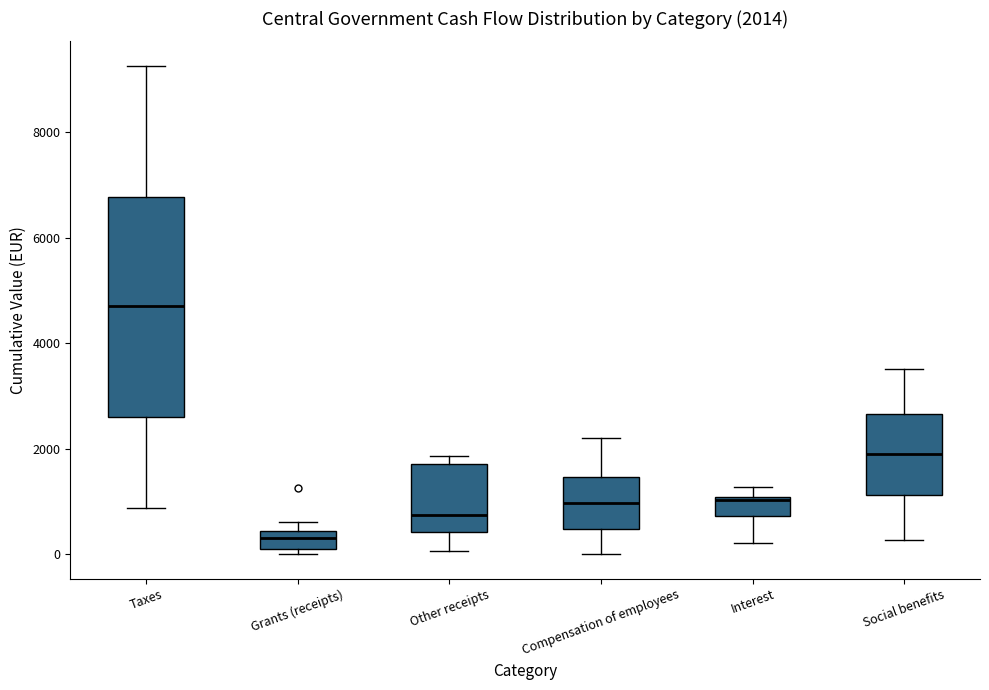

Which box is the tallest, from its lower edge to its upper edge?

Taxes